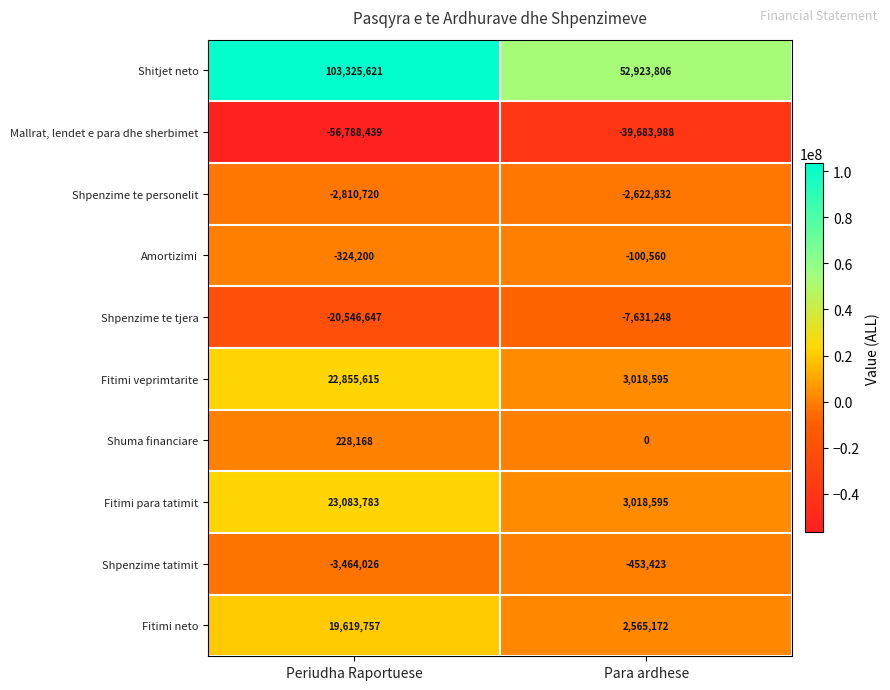

True or false: Shitjet neto has a value of 52923806 at Para ardhese.

True